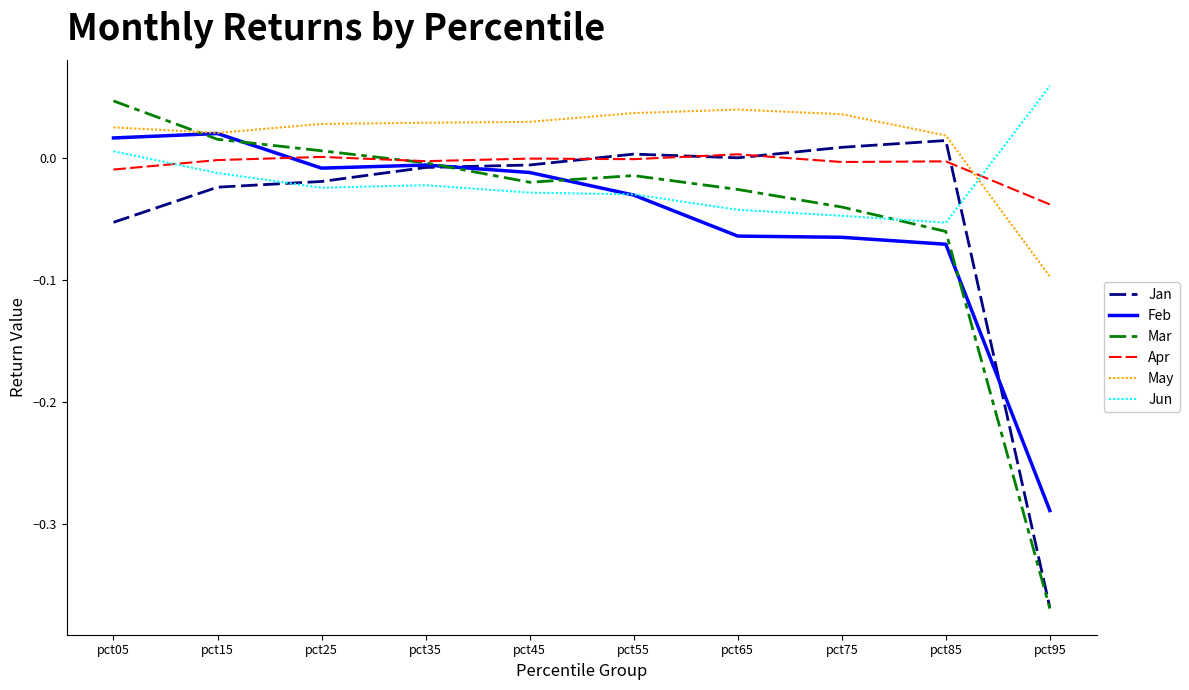

Which category has the highest value in the Mar series?

pct05